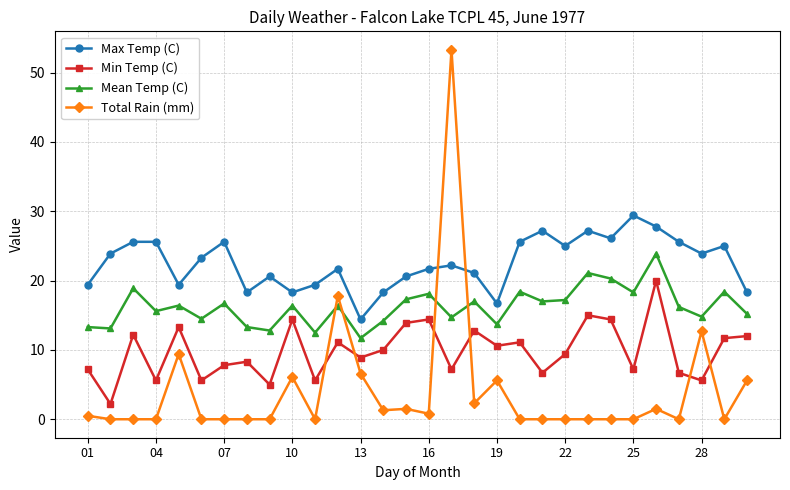

What is the value of the Max Temp (C) point at the 2nd from the left?

23.9